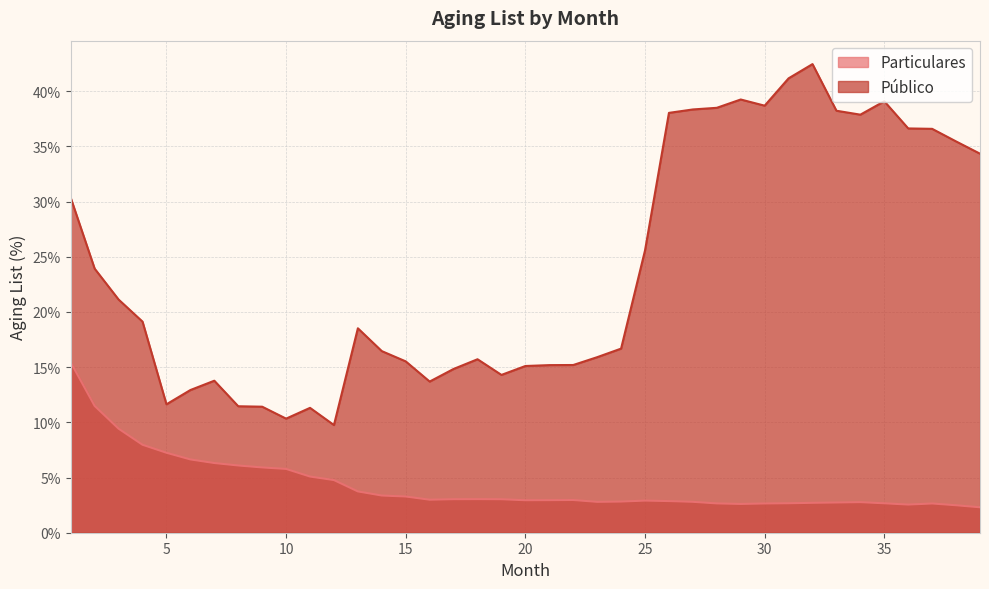

How many interior local valleys does the Particulares series have?

5